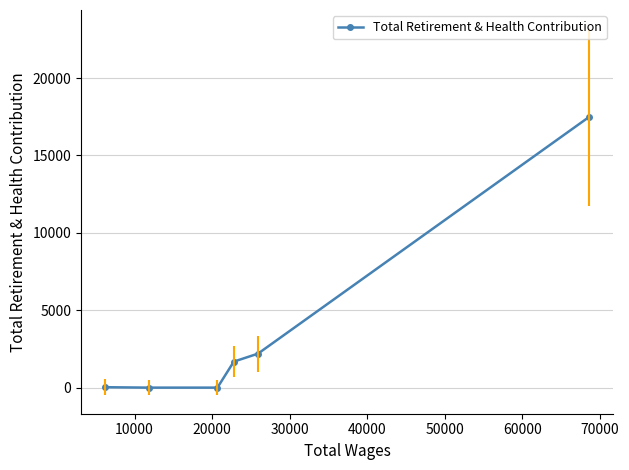

What is the greatest value displayed?

17473